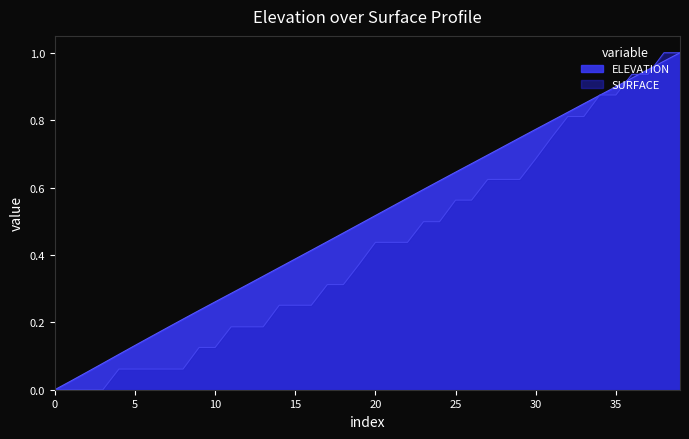

What is the difference between the maximum and minimum values?

1.0